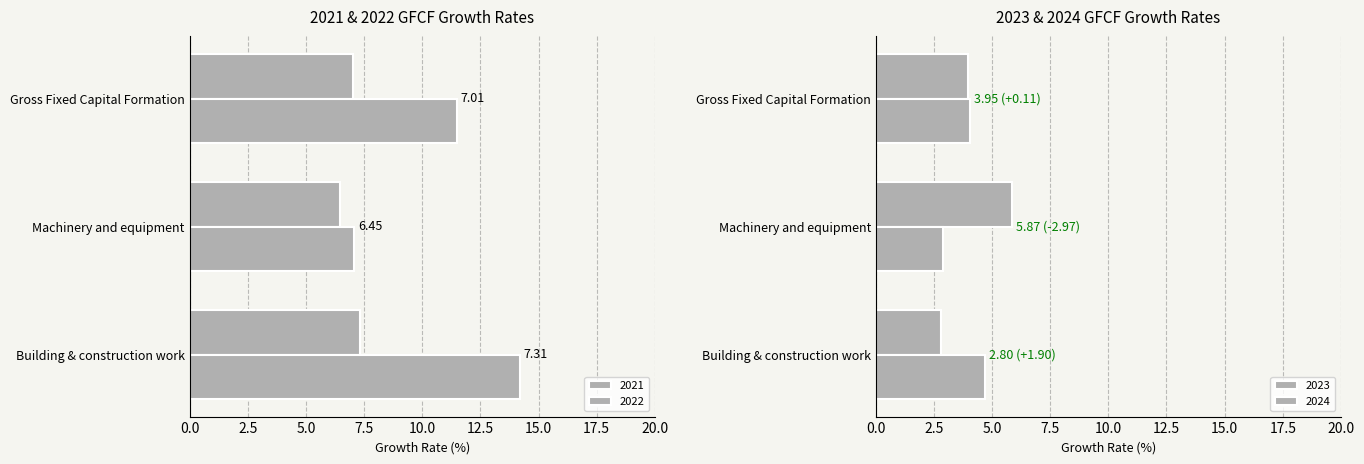

Between Building & construction work and Machinery and equipment, which series saw the biggest shift?

2022